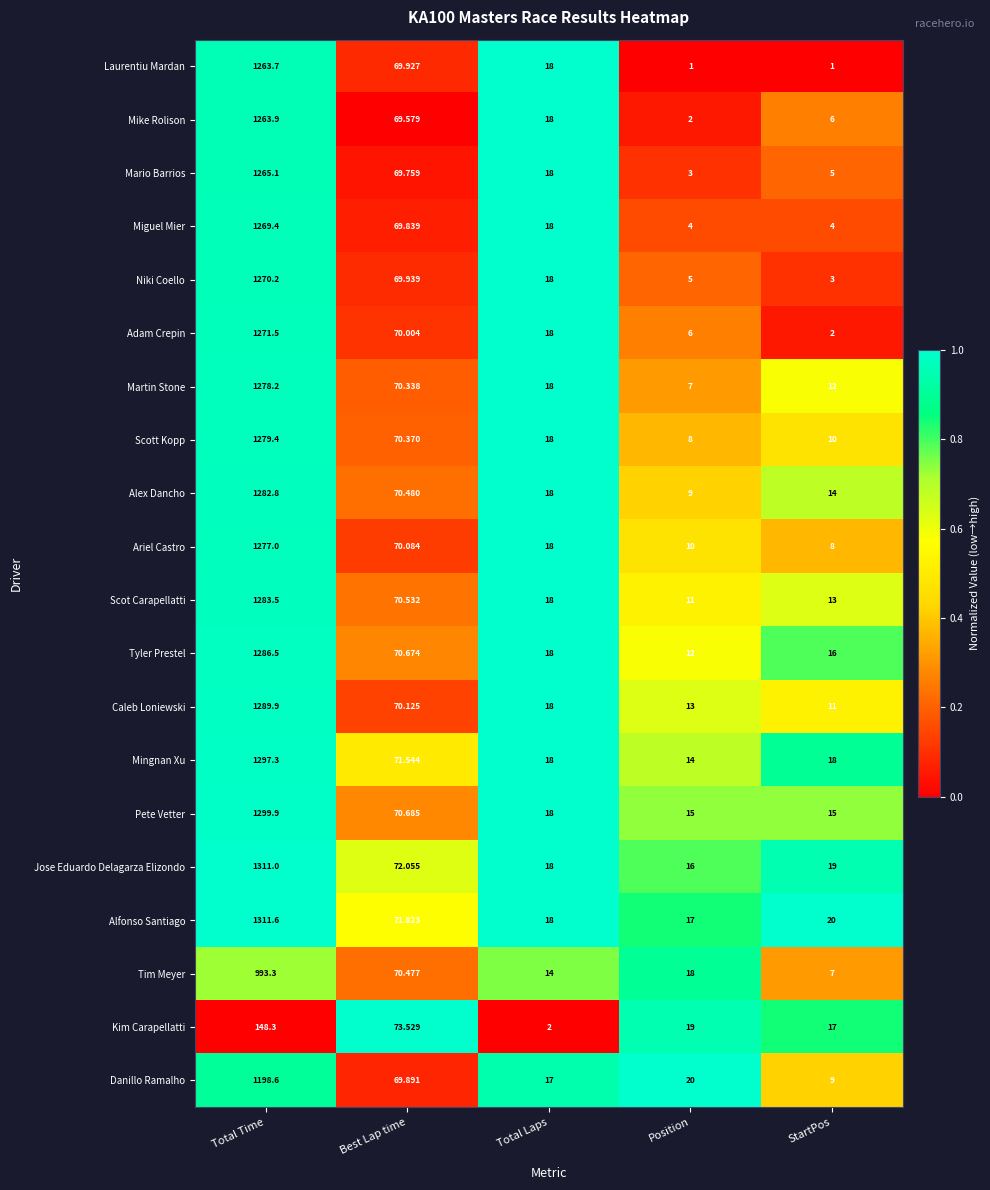

Which series has the largest range (max minus min)?

Jose Eduardo Delagarza Elizondo